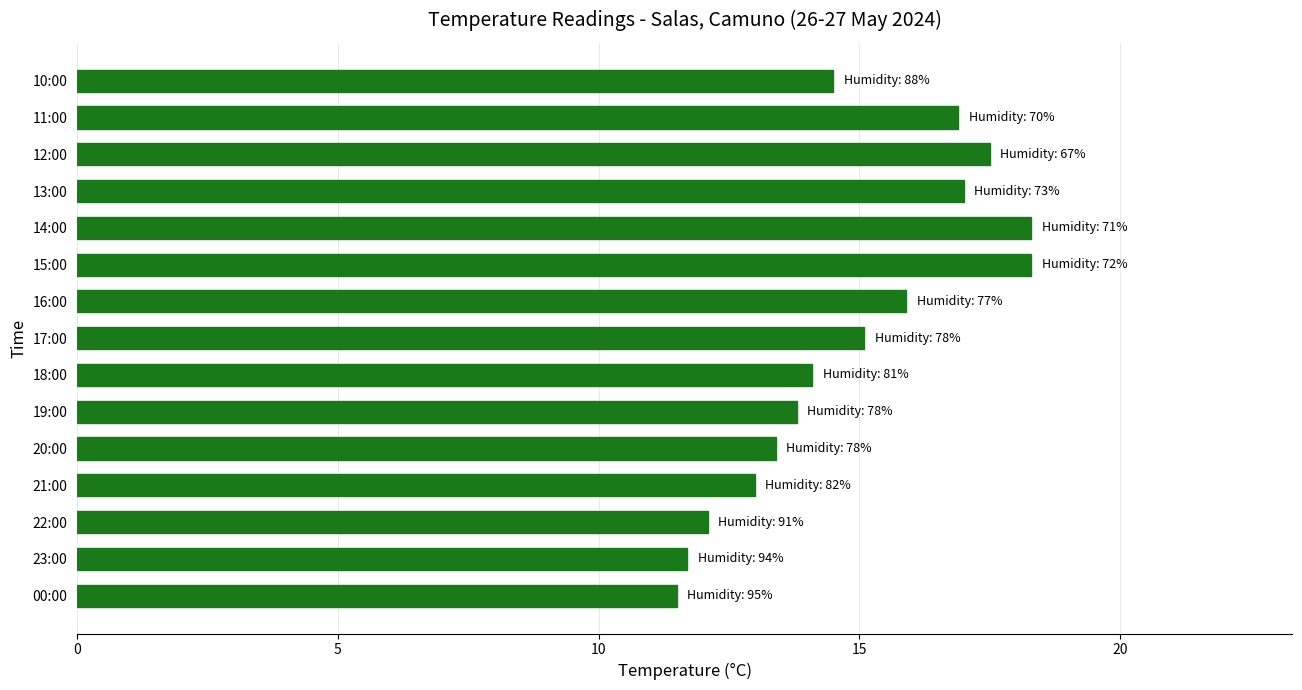

What is the maximum value shown in the chart?

18.3